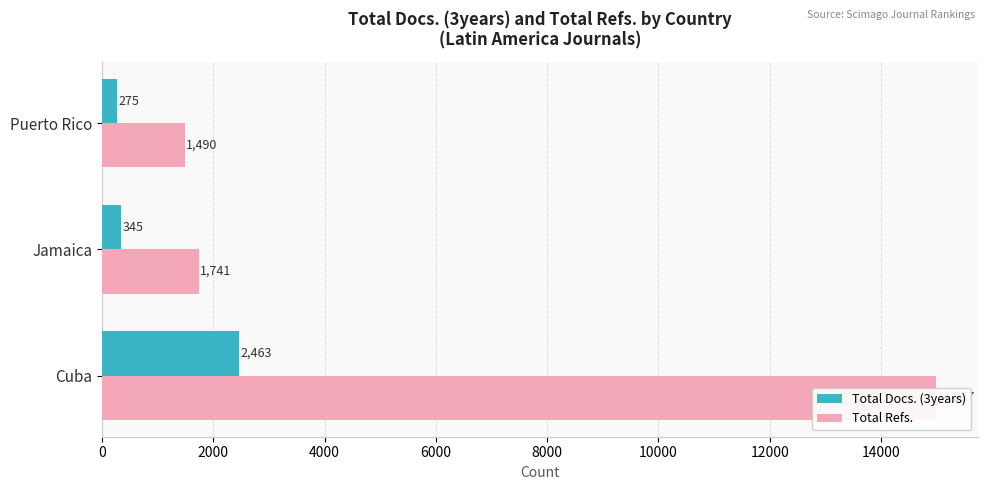

Reading left to right, what are all the values shown in this chart?

Total Docs. (3years): 2463	345	275
Total Refs.: 14987	1741	1490